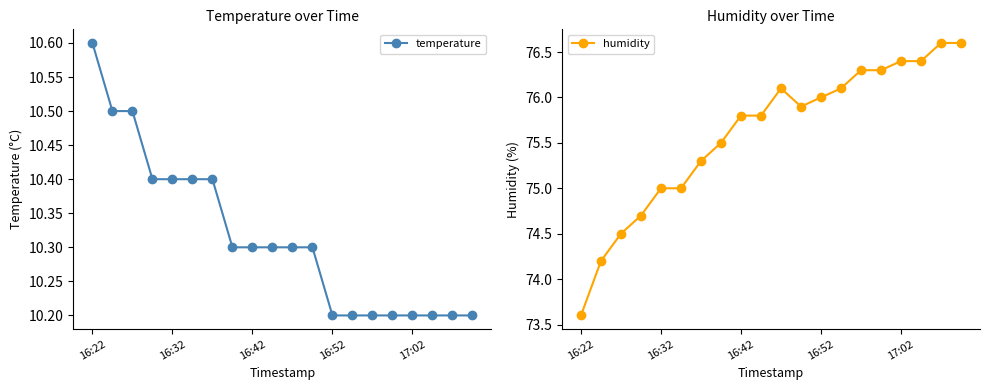

At which category is the sum across all series the highest?

18